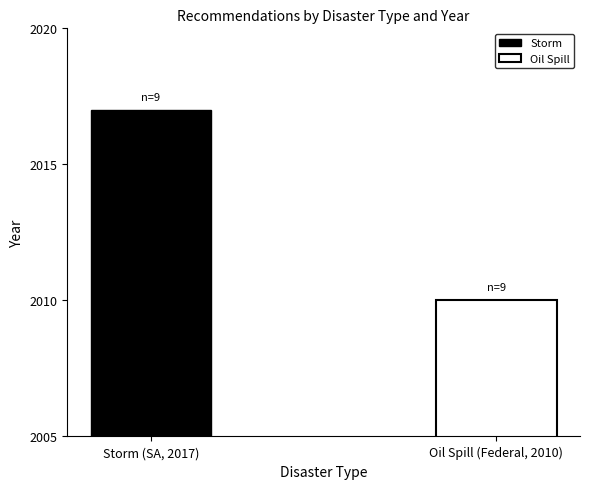

Reading left to right, transcribe all the data shown in this chart.

Storm: 0=2017	1=2017	2=2017	3=2017	4=2017	5=2017	6=2017	7=2017	8=2017
Oil Spill: 0=2010	1=2010	2=2010	3=2010	4=2010	5=2010	6=2010	7=2010	8=2010